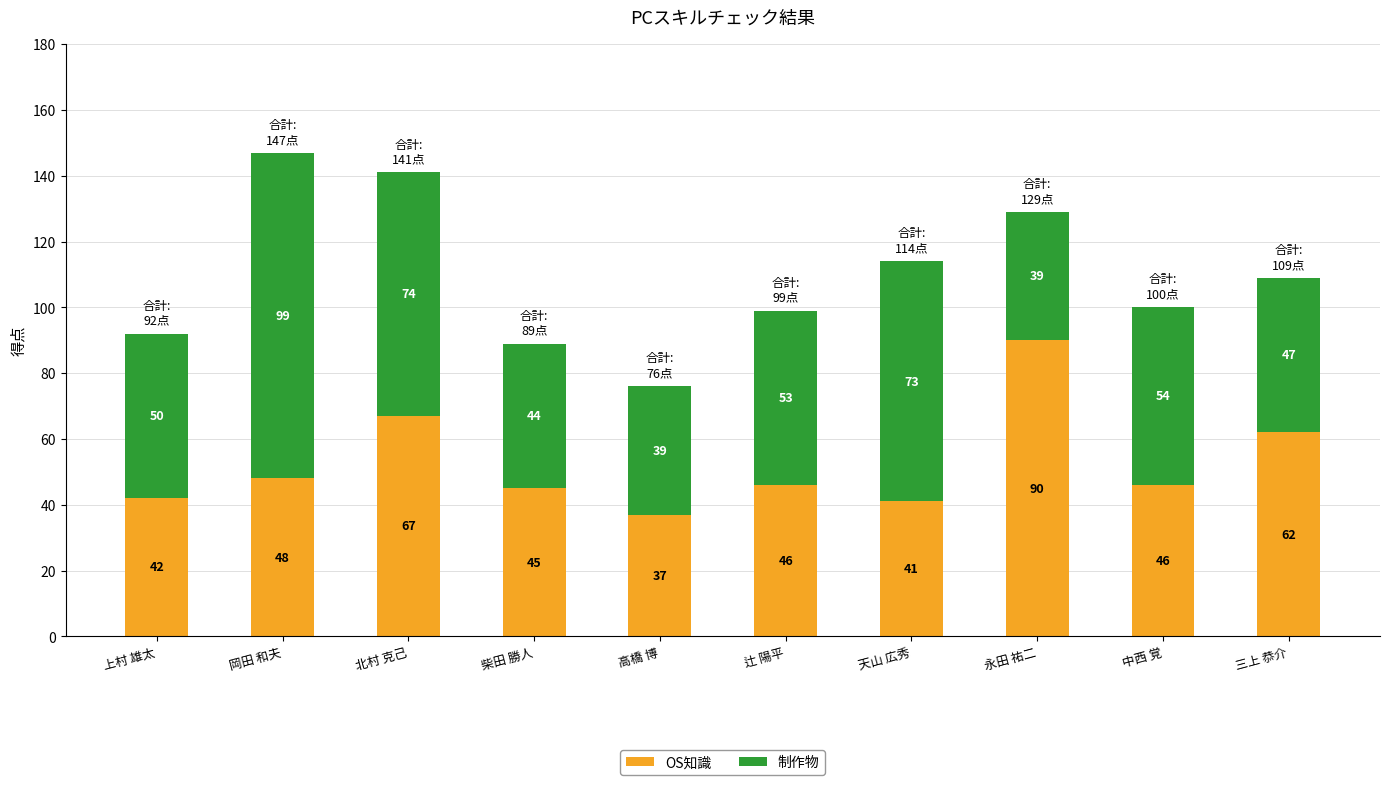

What is the difference between the OS知識 values at 高橋 博 and 上村 雄太?

5